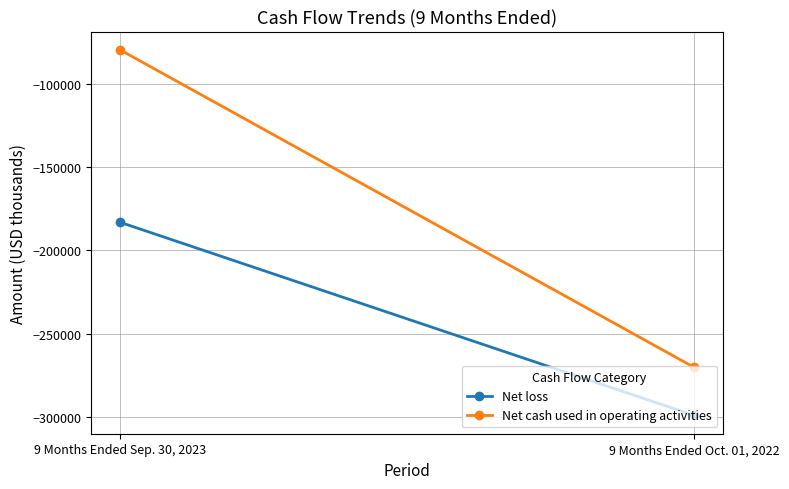

What is the difference between the highest and lowest values at 9 Months Ended Oct. 01, 2022?

28923